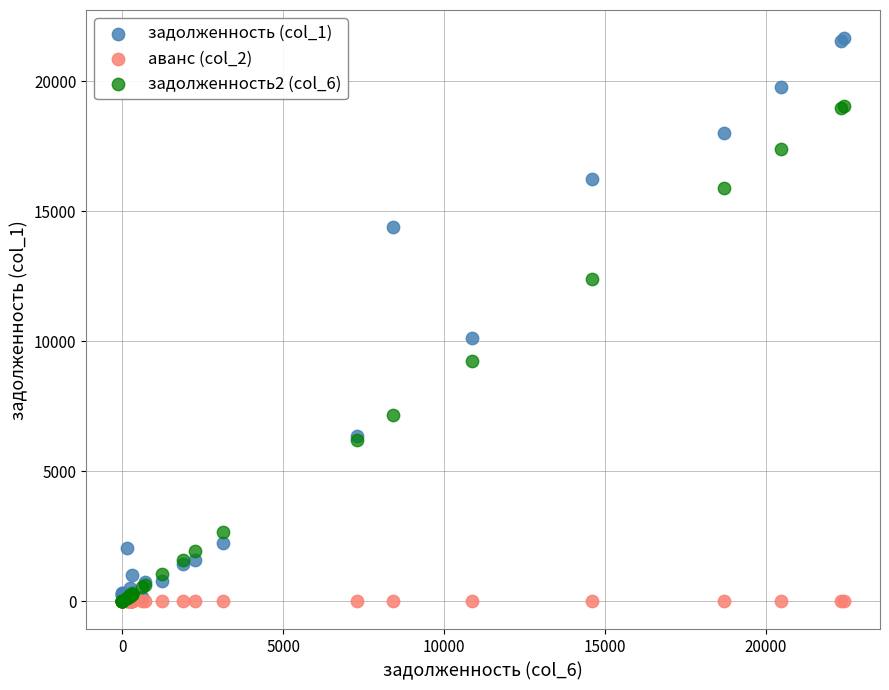

Across all series, what Y value is closest to 10831?

10108.9